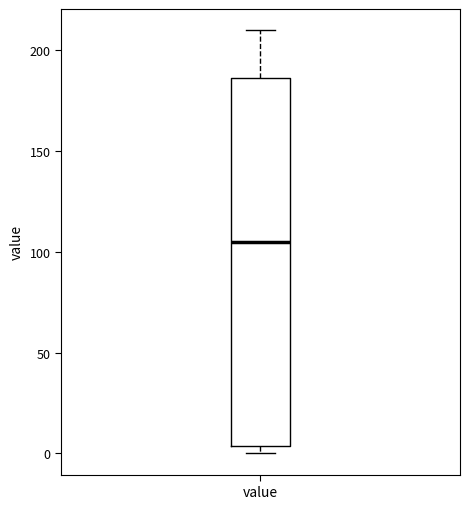

Transcribe this box plot: give where the median line is, the range the box spans, and where the two whiskers end, as read against the y-axis. The values are not printed on the chart, so give them approximately, as read against the axis.

median 105, box 5 to 185, whiskers 0 to 210